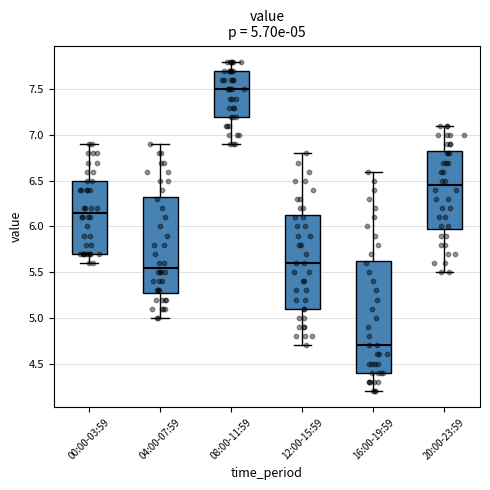

Comparing the boxes themselves (not the whiskers), which one is the tallest?

16:00-19:59